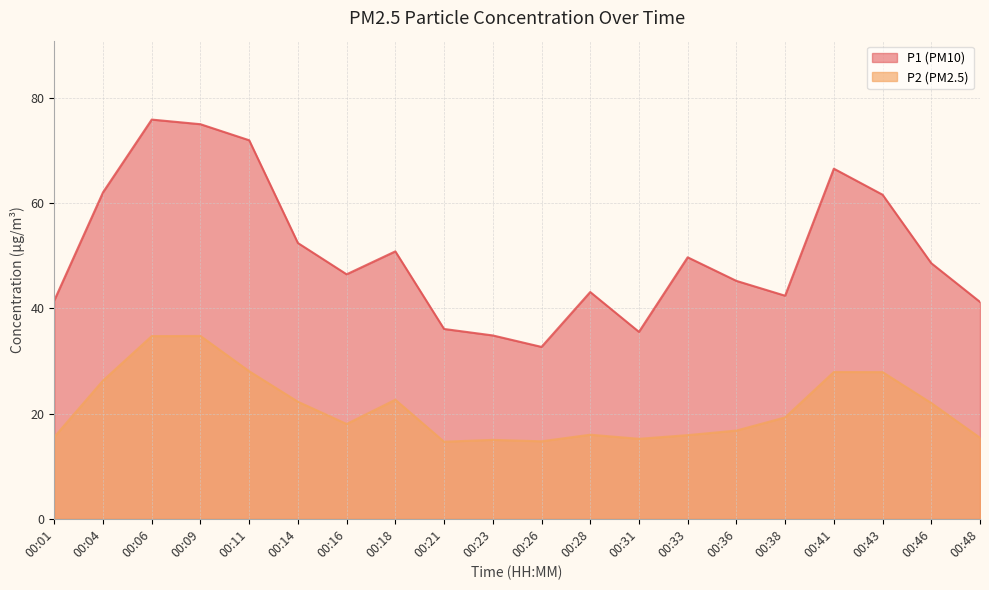

Which category has the highest value in the P2 series?

00:09